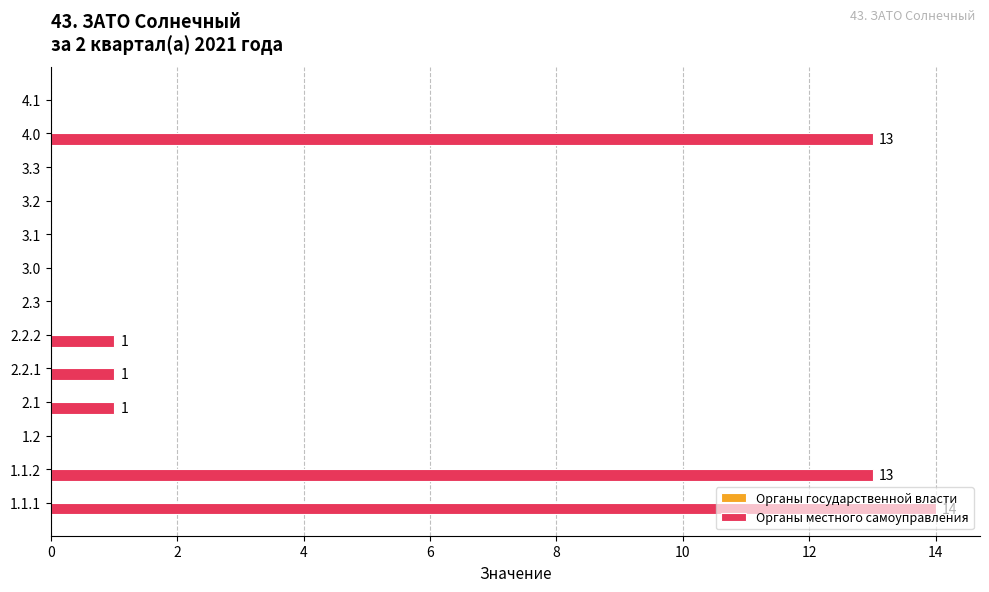

What is the sum of the values at 4.1 and 4.0?

13